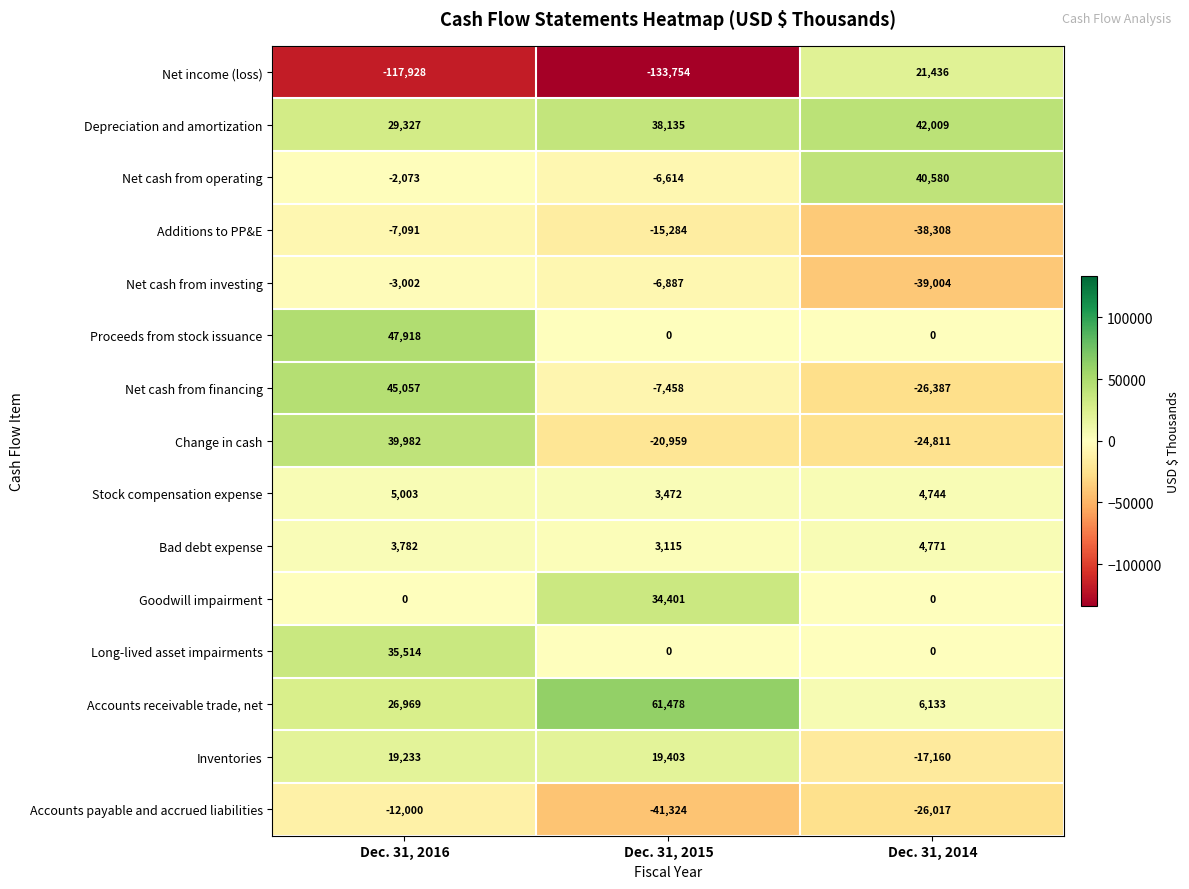

What is the difference between the maximum and second lowest values in the Bad debt expense series?

989